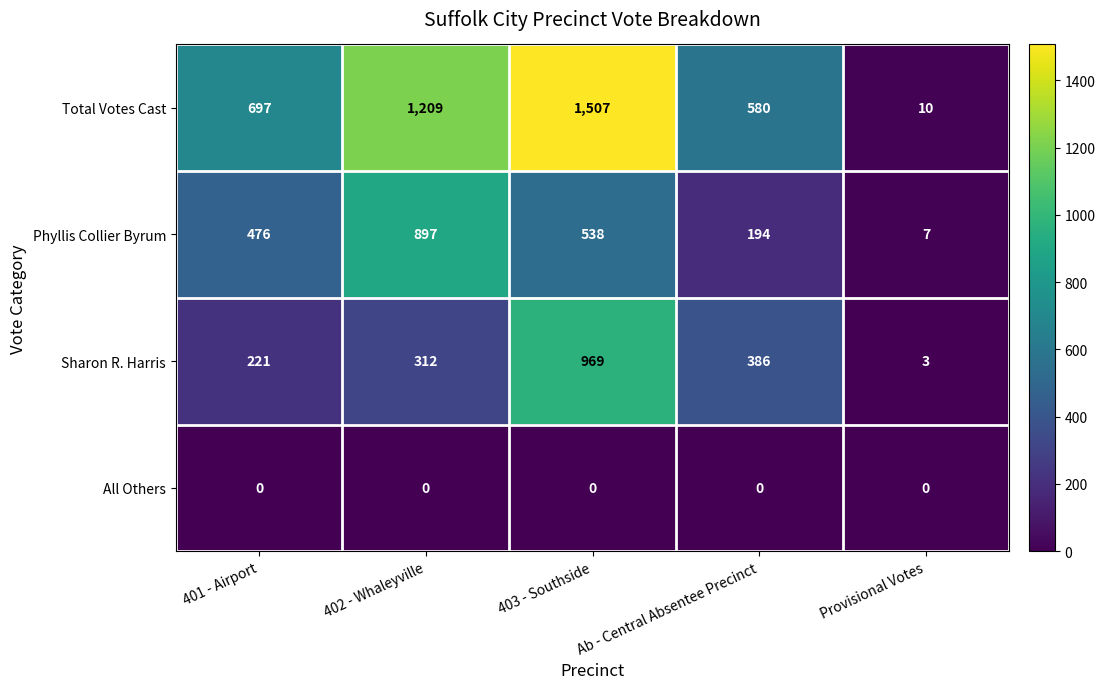

Where is Phyllis Collier Byrum nearest to the value 452?

401 - Airport